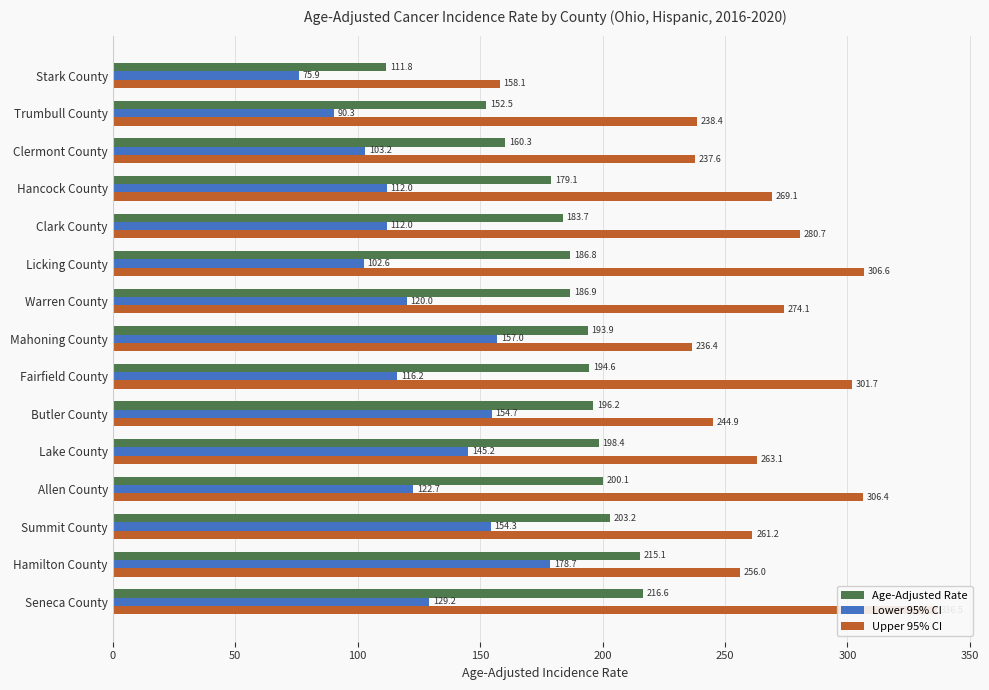

What is the average value of the Upper 95% CI series?

264.7